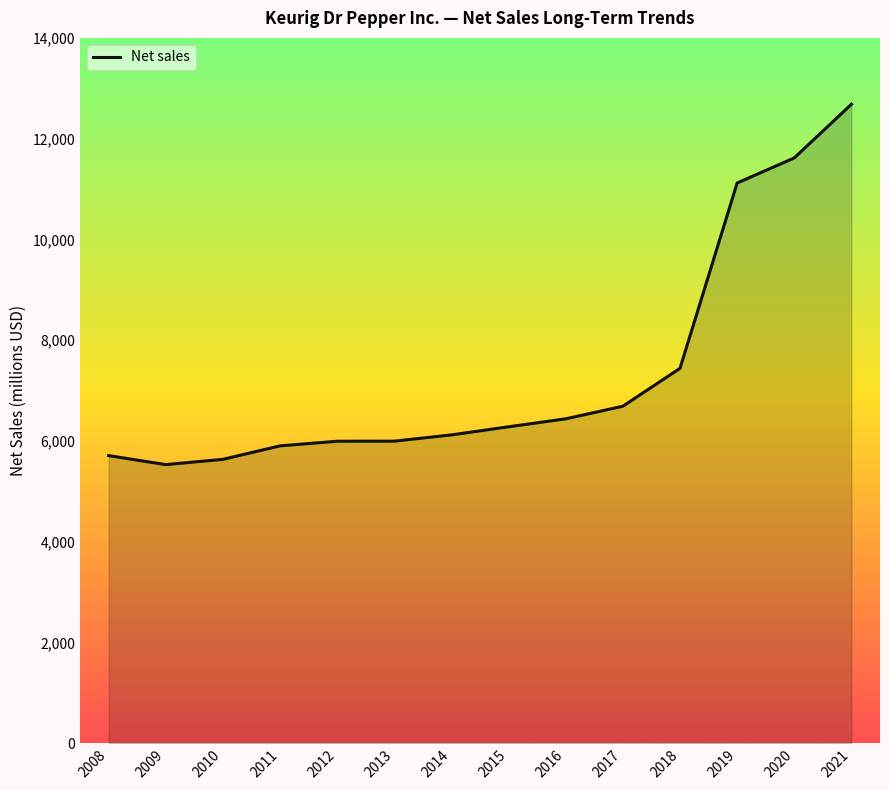

What is the difference between the maximum and minimum values?

7152